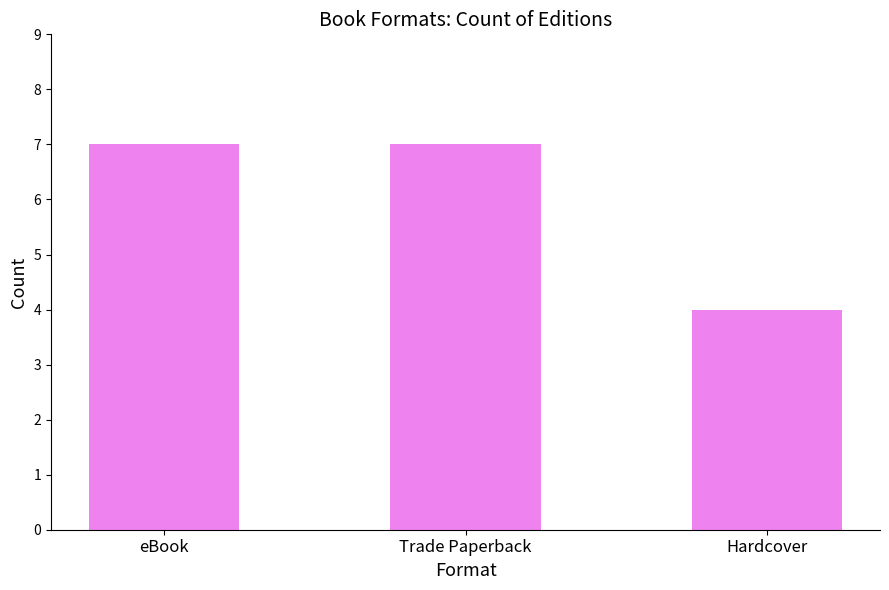

What is the greatest value displayed?

7